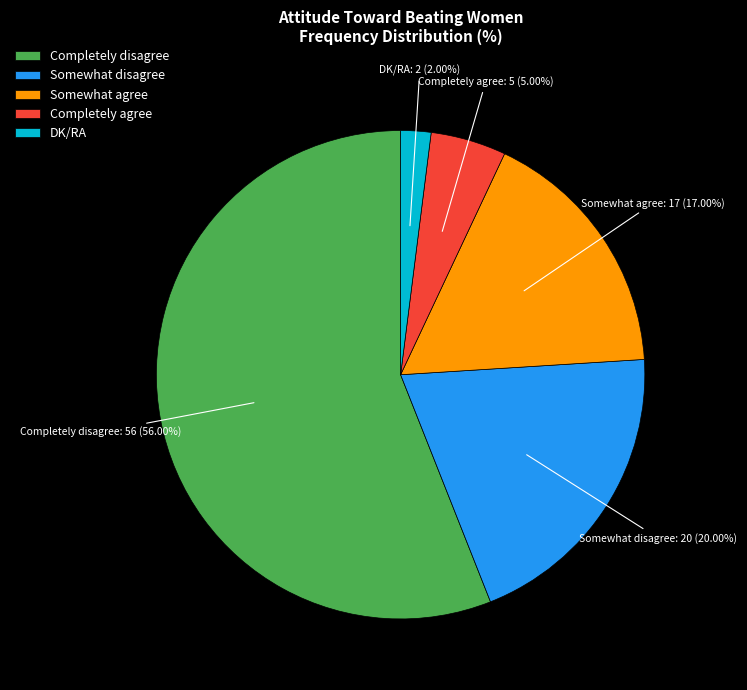

To the nearest percent, what is the difference between the Somewhat disagree and DK/RA slice percentages?

18%